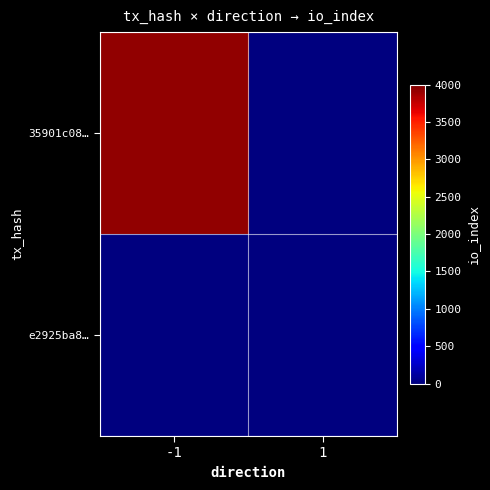

How many data points does each series have?

2